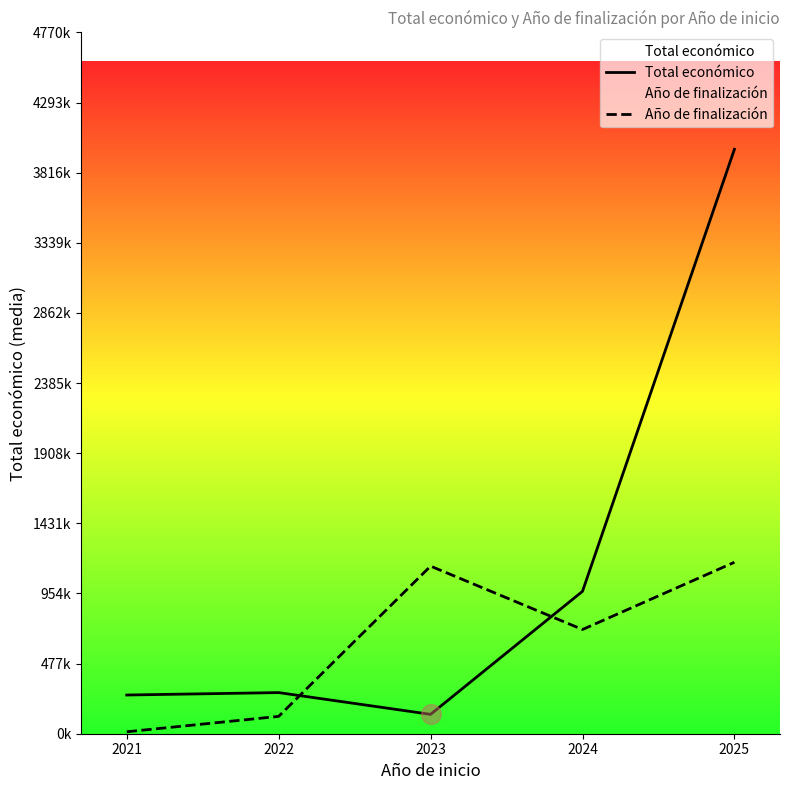

Which series has the widest spread of Y values?

Total económico